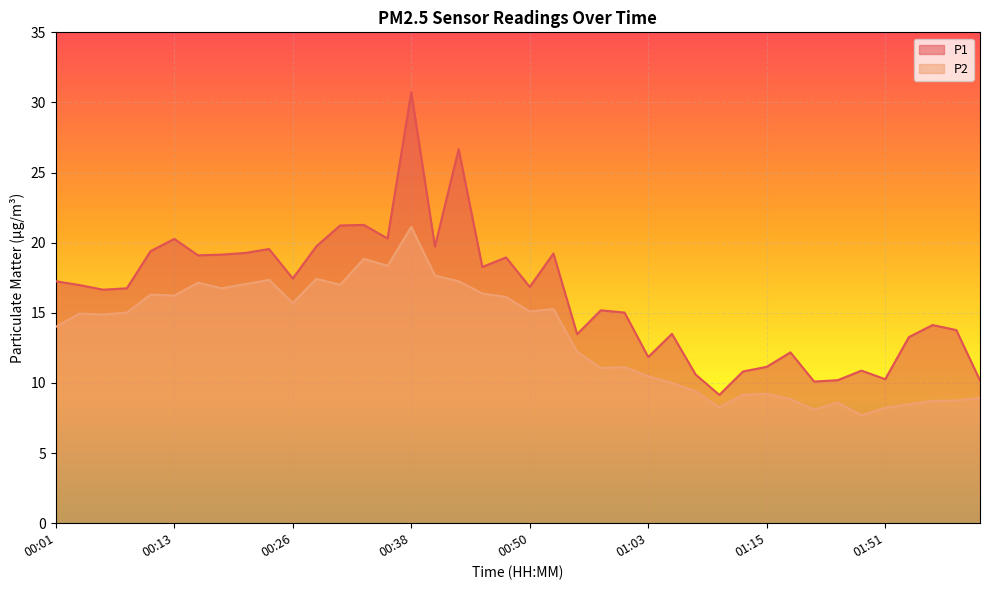

What is the value of the P2 point at the 27th from the left?

10.0